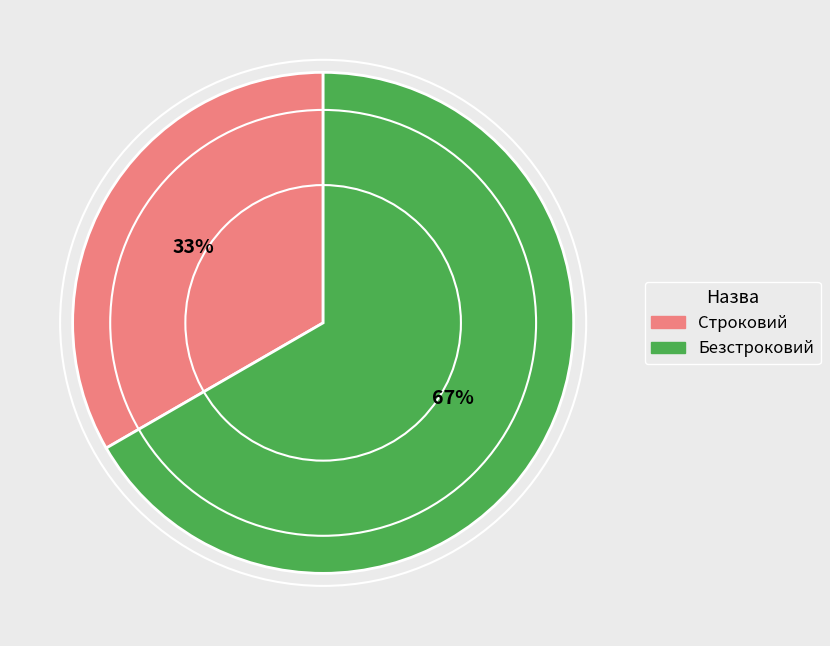

Is it true that Строковий is 26% of the pie?

False